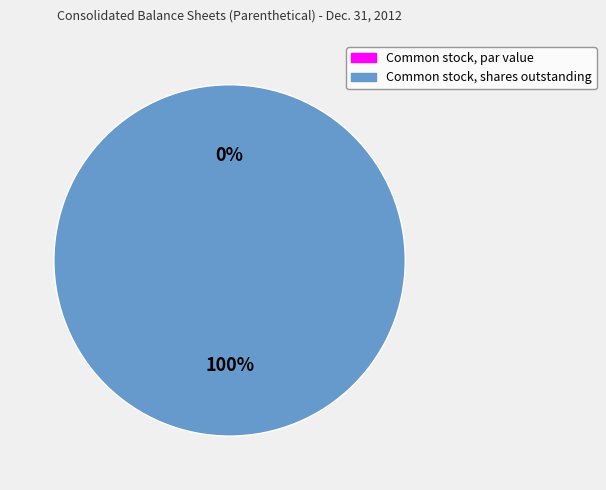

Rank the categories by value from highest to lowest.

Common stock, shares outstanding, Common stock, par value